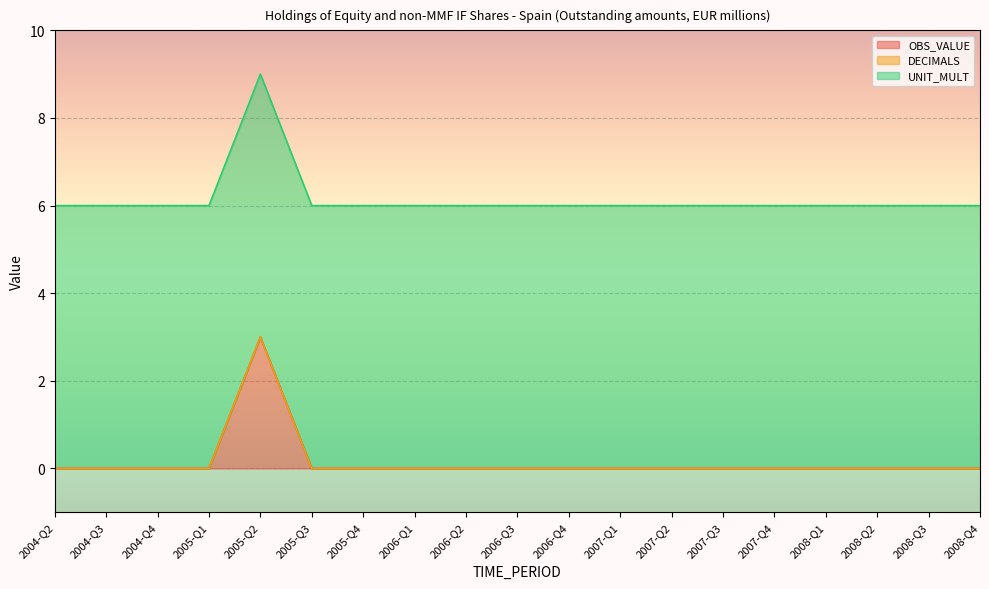

True or false: UNIT_MULT has more than 0 interior local peaks.

False